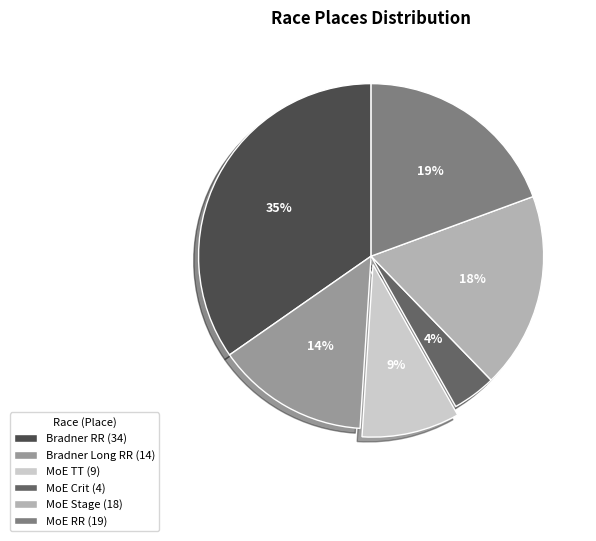

To the nearest percent, what portion does MoE Crit (4) represent?

4%